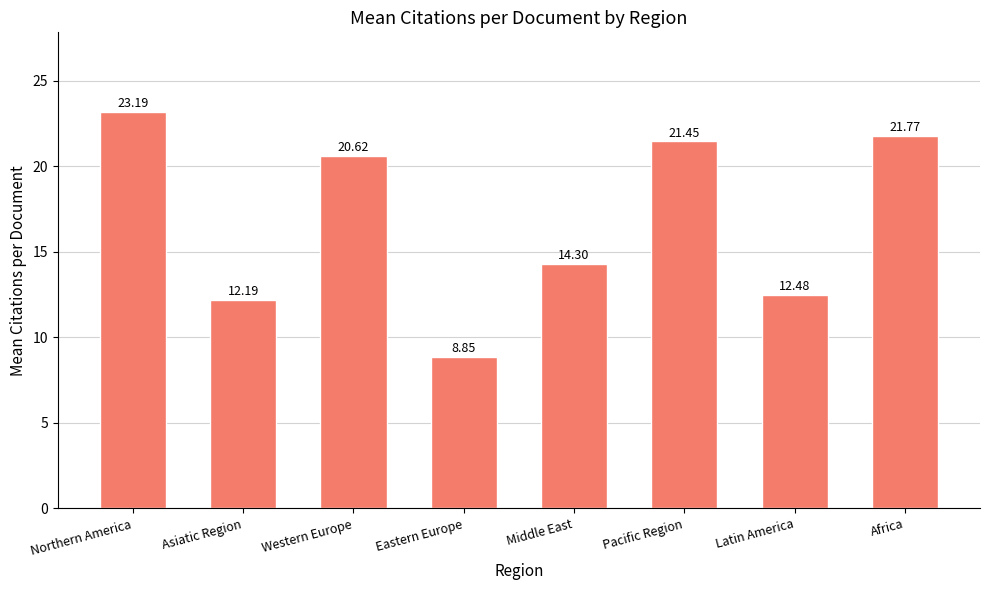

How many data points does each series have?

8